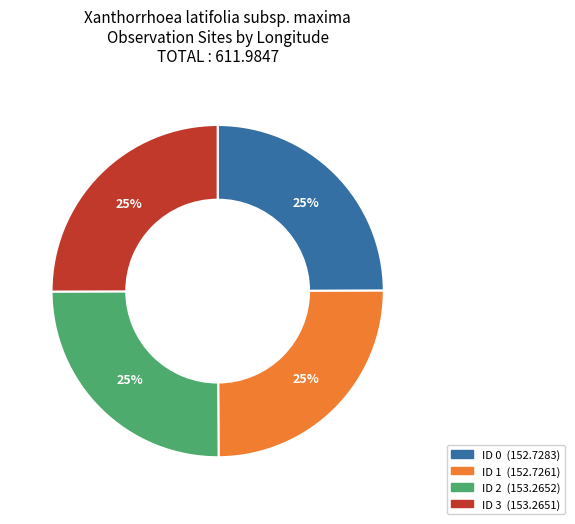

The ID 2 (153.2652) slice represents 25% of the pie. True or false?

True